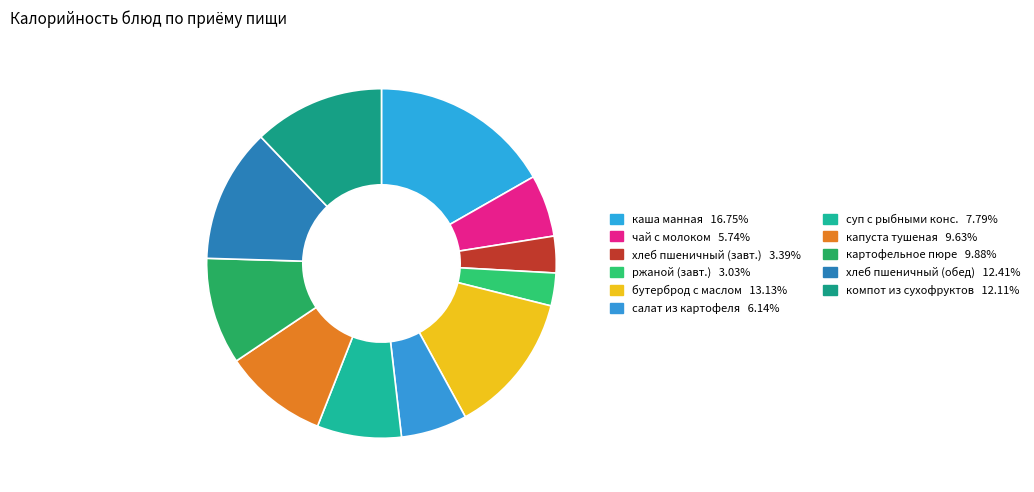

Rank the categories by value from highest to lowest.

каша манная молочная жидкая, бутерброд с маслом и сыром, хлеб пшеничный (обед), компот из смеси сухофруктов, картофельное пюре, капуста тушеная, суп с рыбными консервами, салат из картофеля с солеными огурцами, чай с молоком и сахаром, хлеб пшеничный (завтрак), ржаной (завтрак)